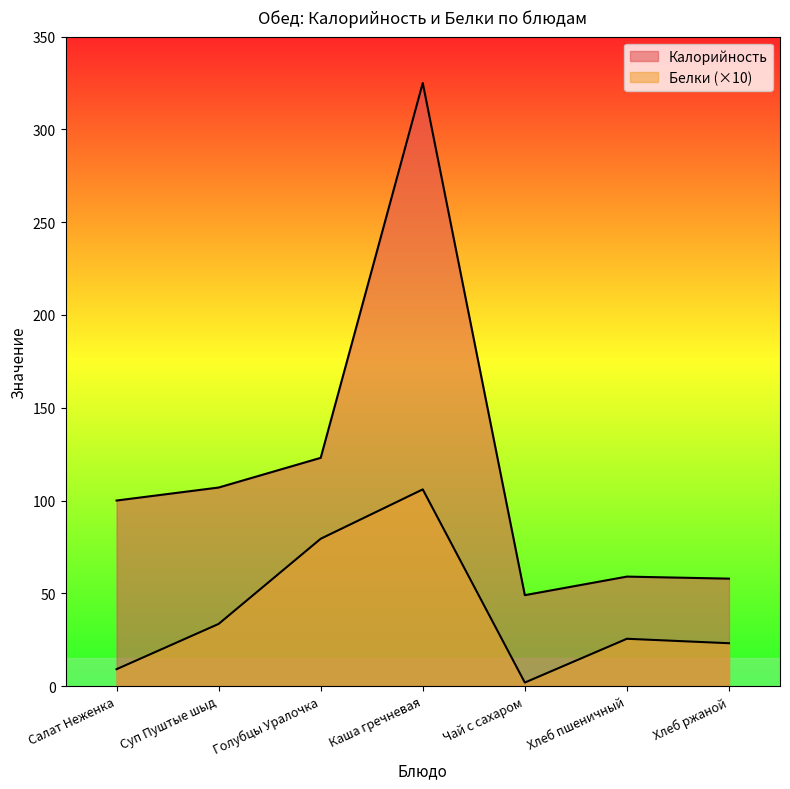

Which has a higher value, Чай с сахаром or Каша гречневая?

Каша гречневая